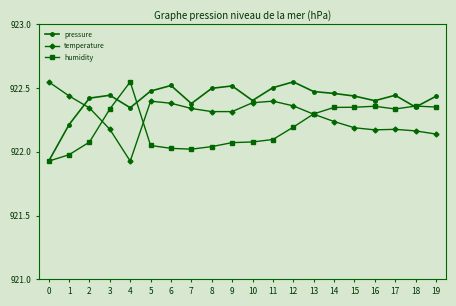

Is it true that pressure equals 922.4 at 17?

True